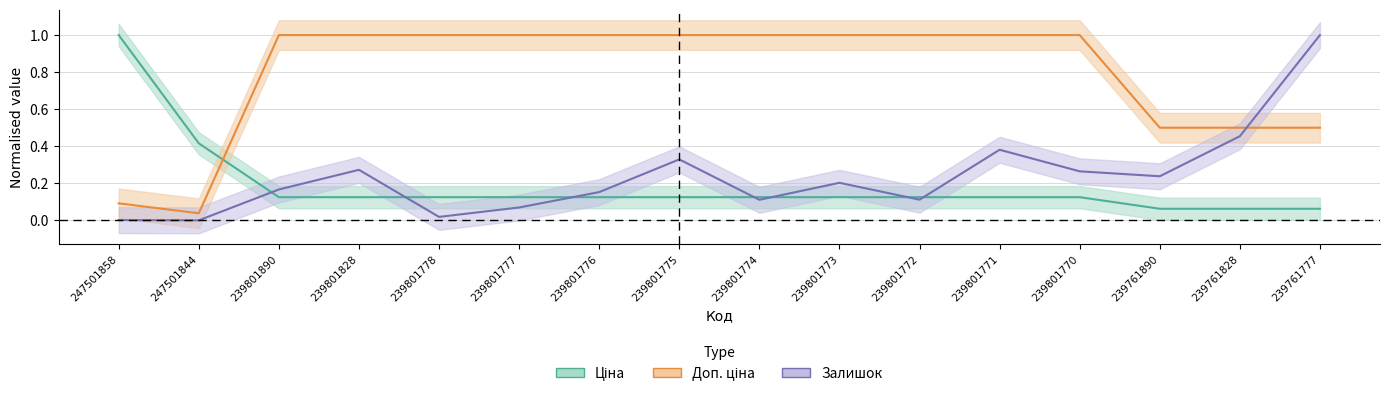

How many times do Ціна and Залишок cross each other?

7